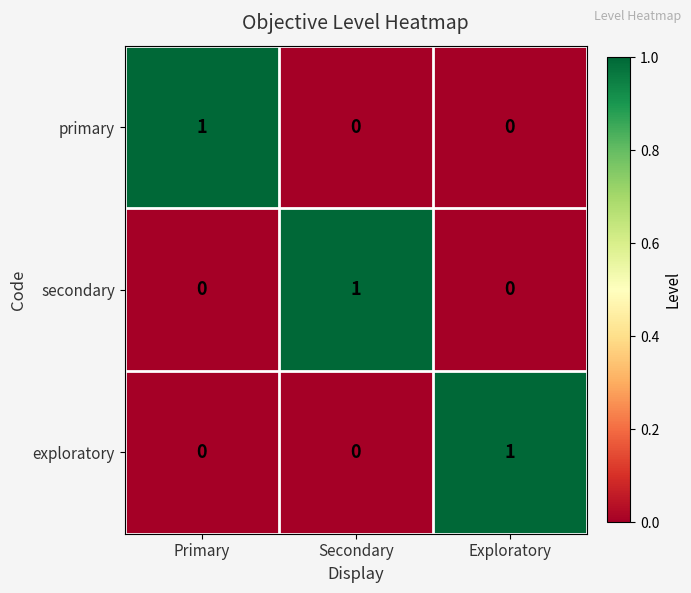

How many distinct data groups are displayed?

3